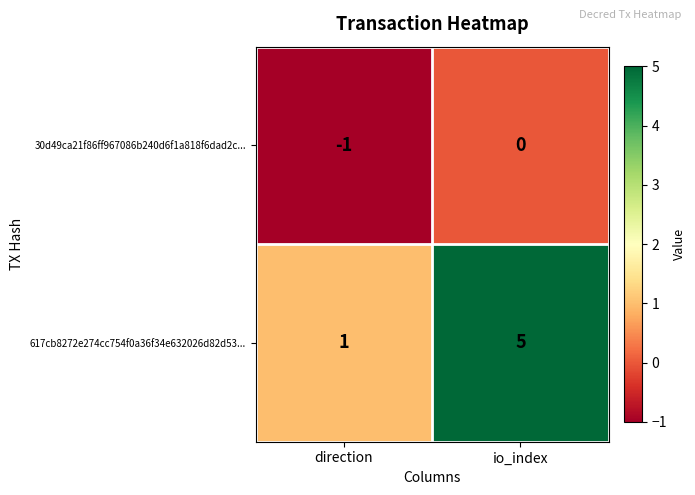

How many categories are shown in the chart?

2